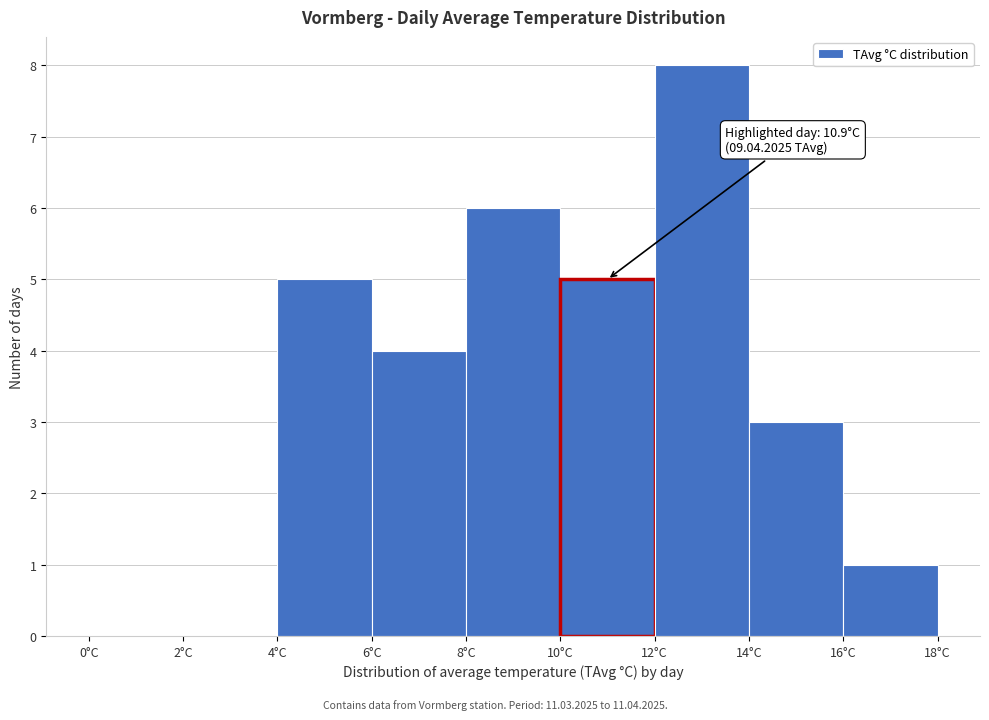

Which range on the x-axis has the tallest bar?

12 to 14